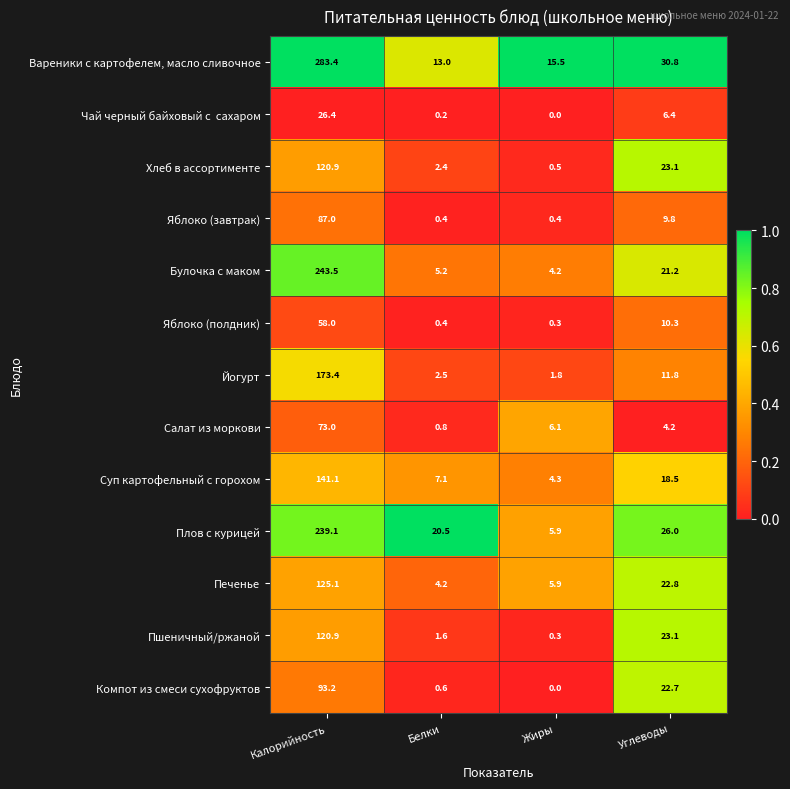

Read the Яблоко (полдник) value at Жиры.

0.3